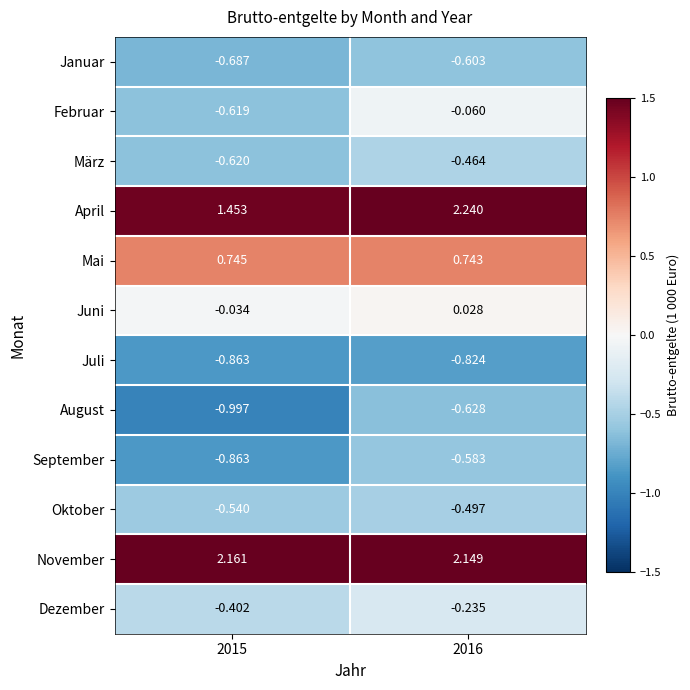

Which series changed the most between 2015 and 2016?

April